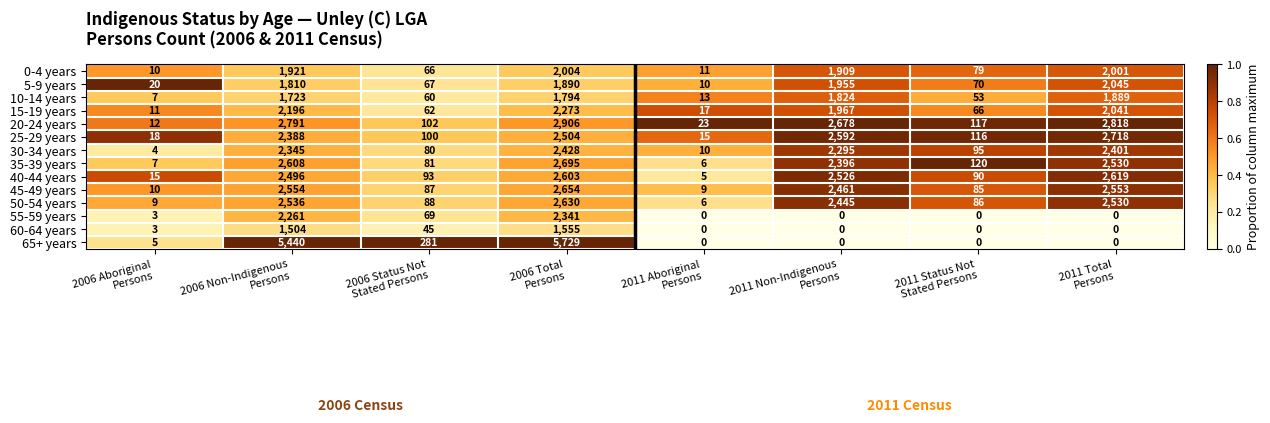

Rank the series by their maximum value, from highest to lowest.

65+ years, 20-24 years, 25-29 years, 35-39 years, 45-49 years, 50-54 years, 40-44 years, 30-34 years, 55-59 years, 15-19 years, 5-9 years, 0-4 years, 10-14 years, 60-64 years